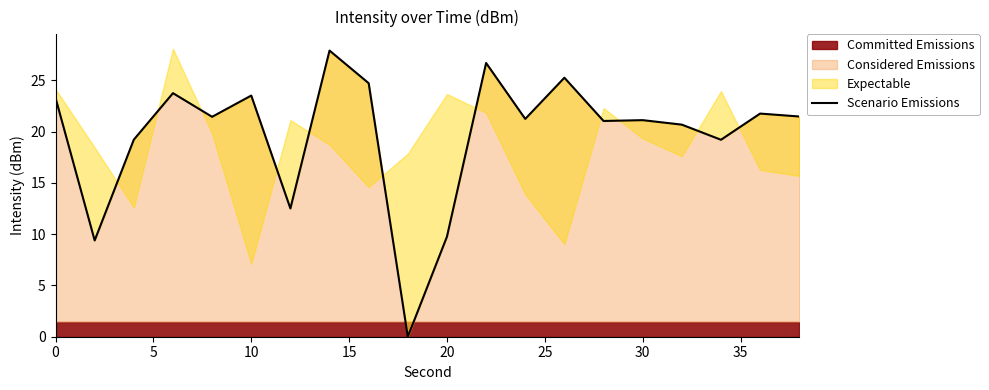

True or false: Considered Emissions has a value of 21.1 at 30.

True